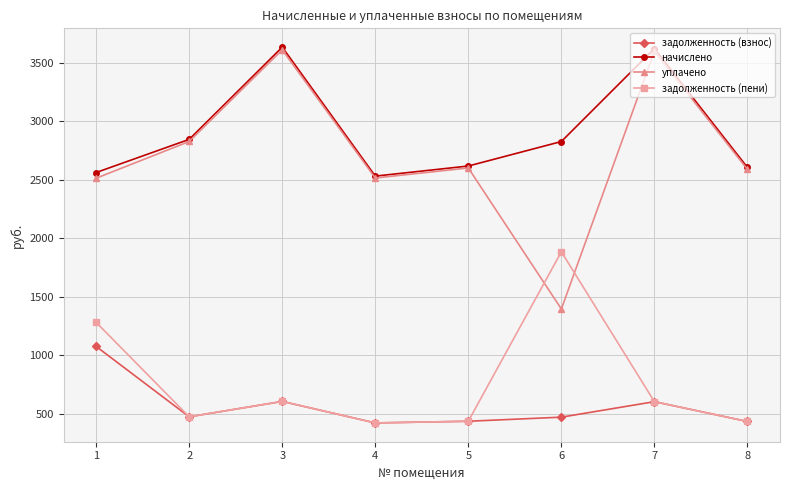

Does the chart display data point markers on the line(s)?

Yes